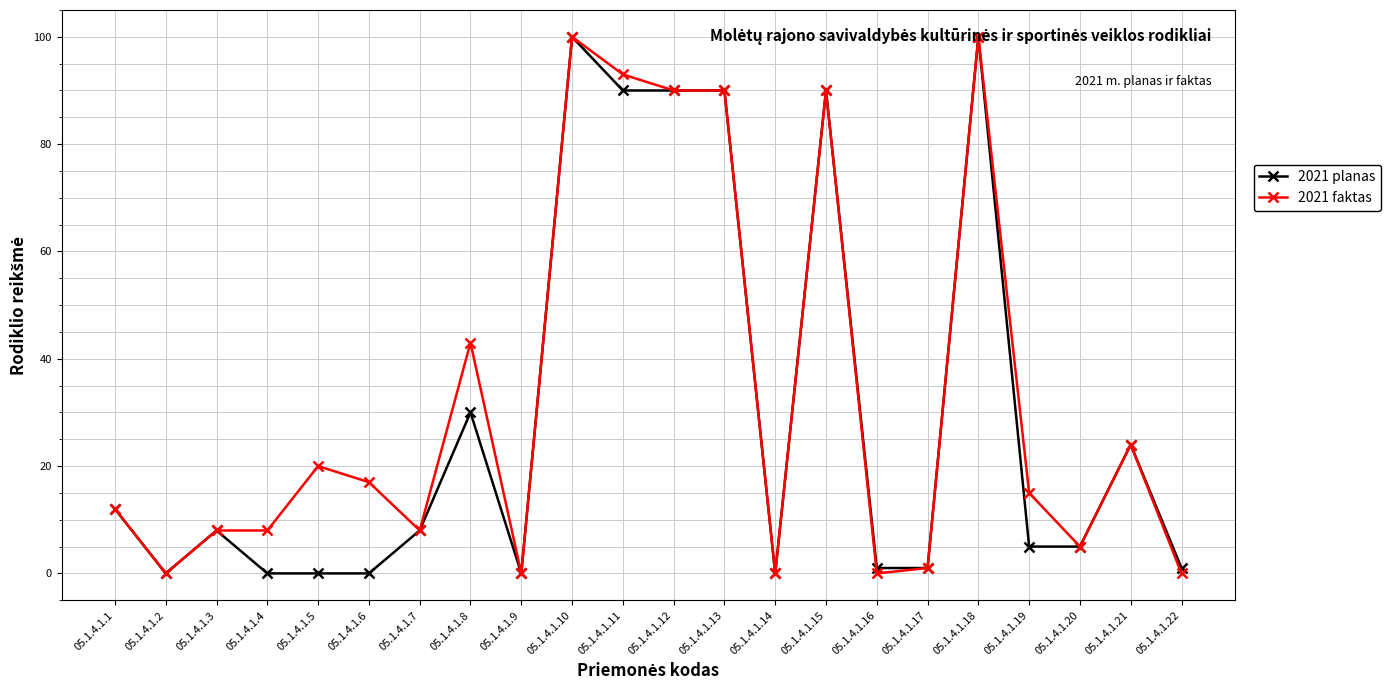

True or false: 2021 planas has more than 2 interior local peaks.

True